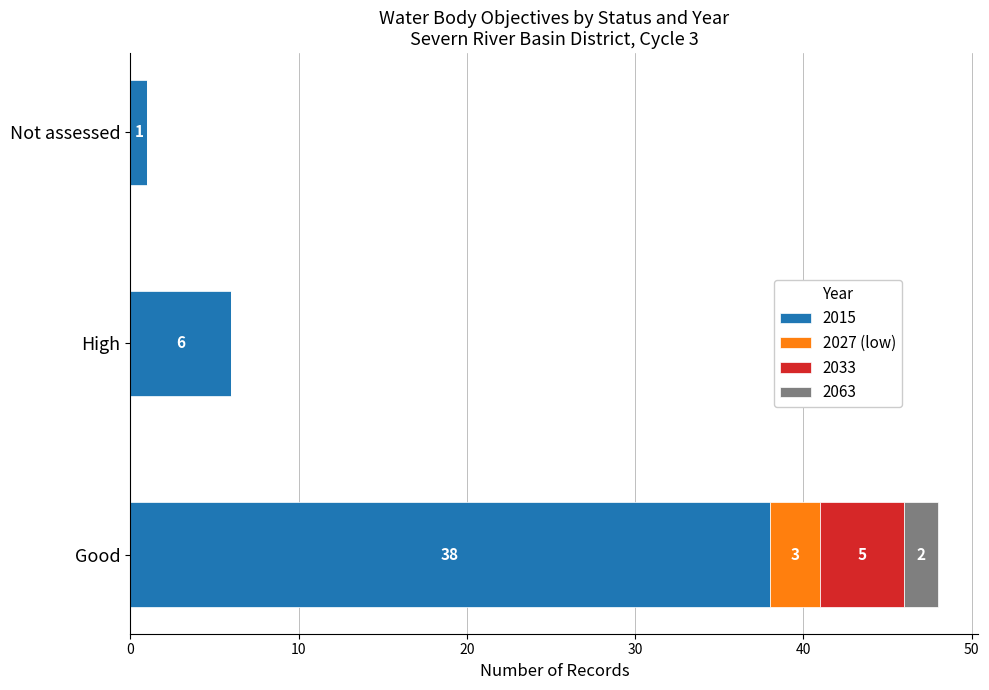

At which category is the sum across all series the highest?

Good